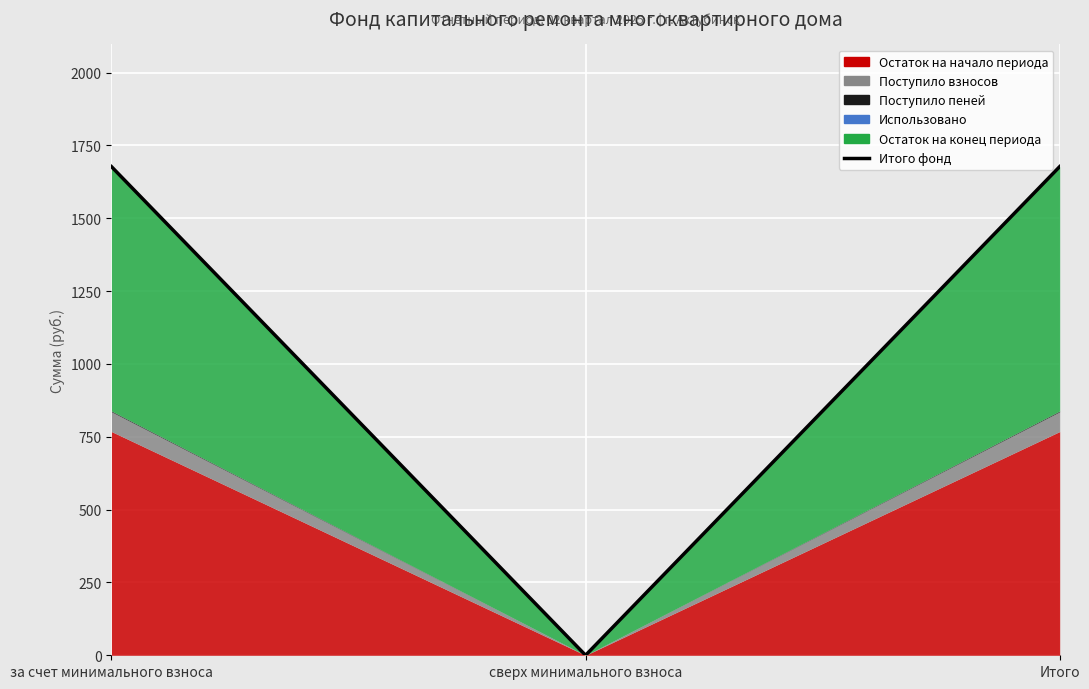

Rank the categories by value from highest to lowest.

за счет минимального взноса, Итого, сверх минимального взноса